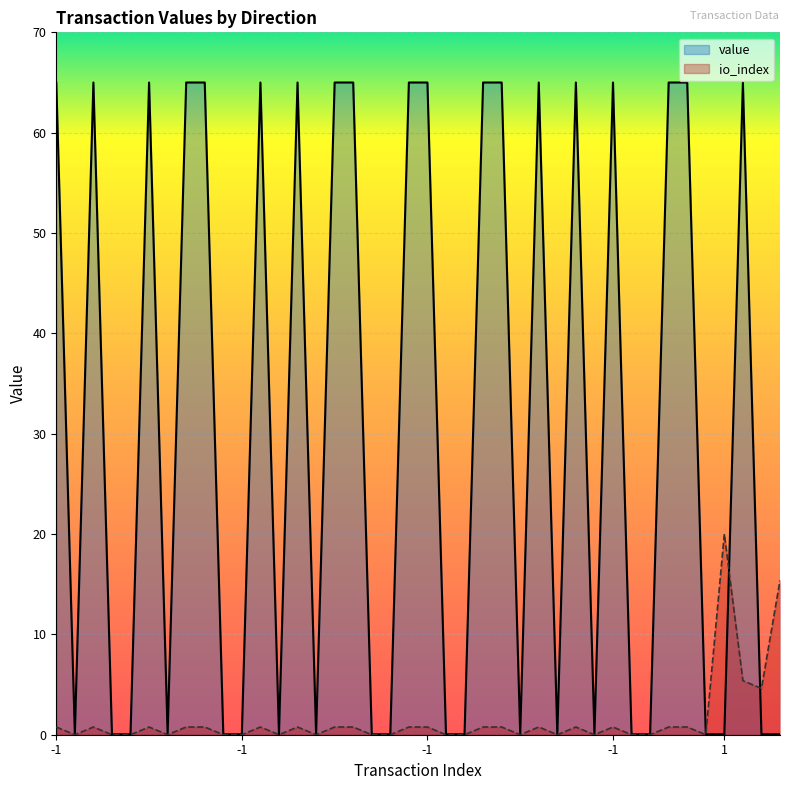

What is the spread (max minus min) of values at -1?

64.2